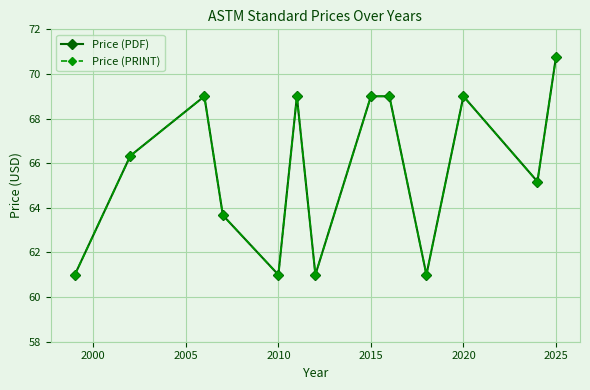

What is the sum of all Price (PDF) values?

854.9